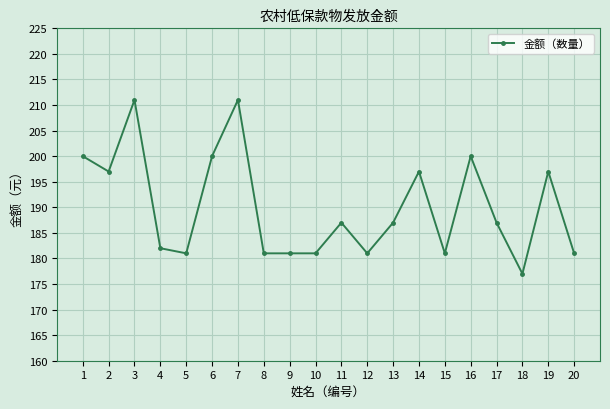

Reading right to left, transcribe all the data shown in this chart.

181	197	177	187	200	181	197	187	181	187	181	181	181	211	200	181	182	211	197	200